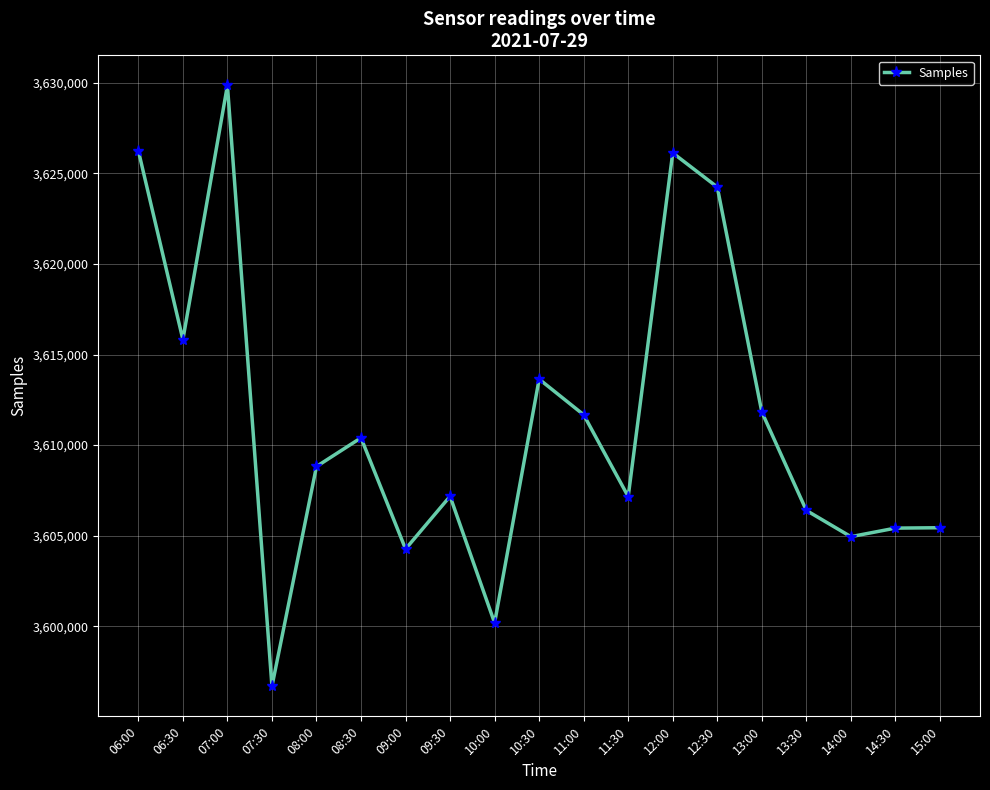

At which category does the data reach its first local peak?

07:00